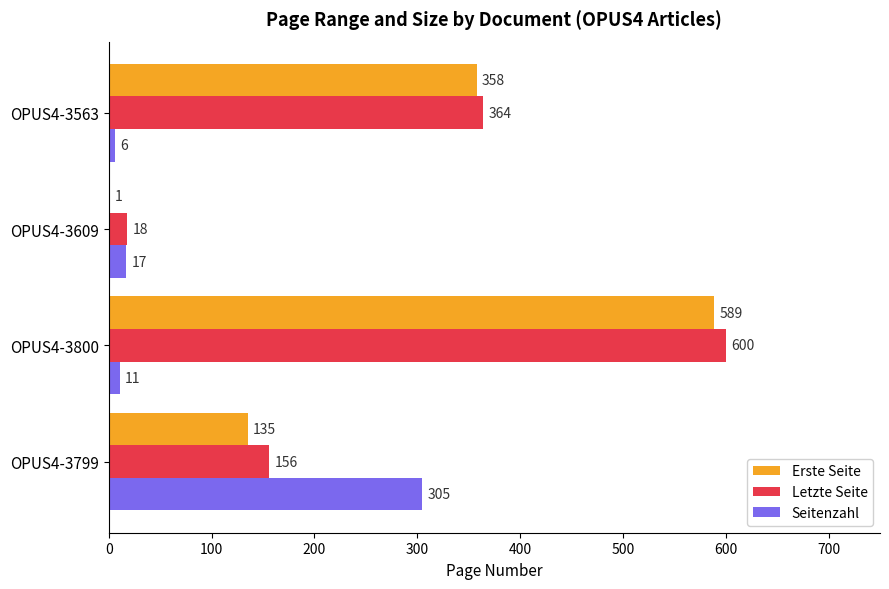

Is it true that Seitenzahl equals 17 at OPUS4-3609?

True